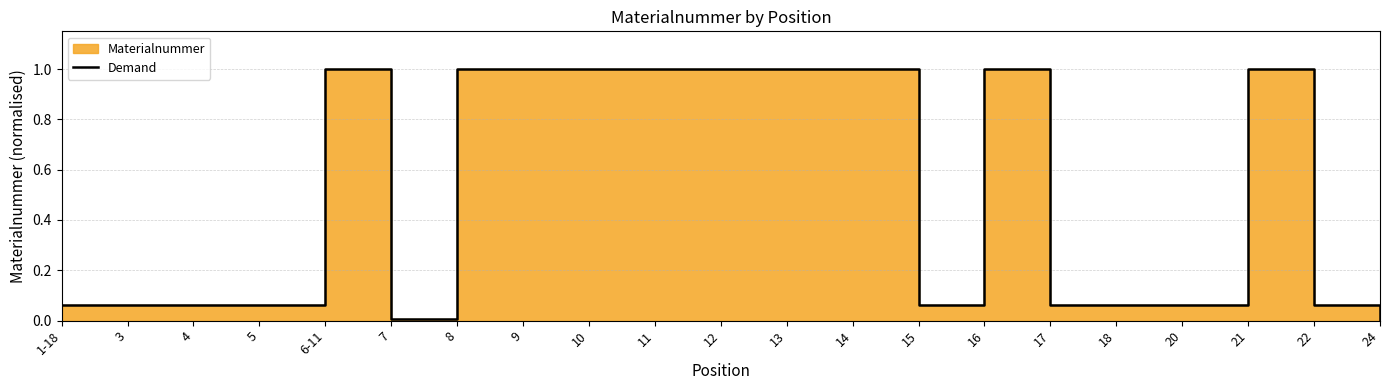

What is the sum of all values?

10.6